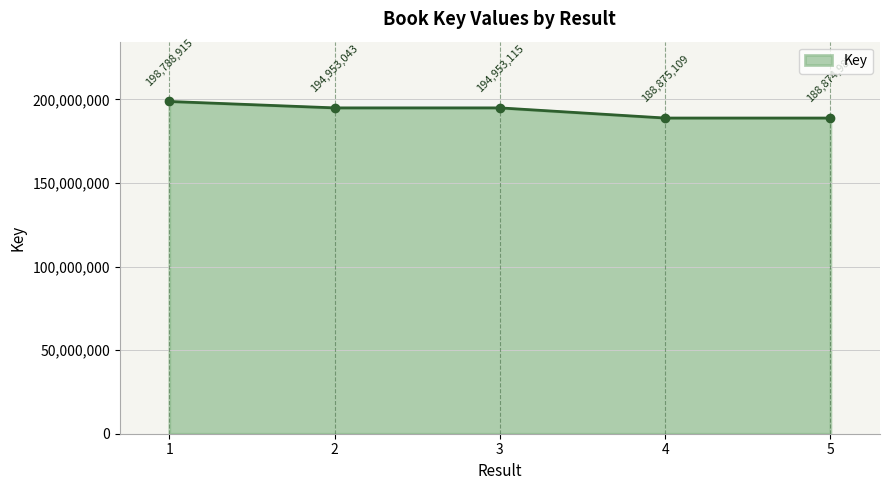

What is the average value?

193289034